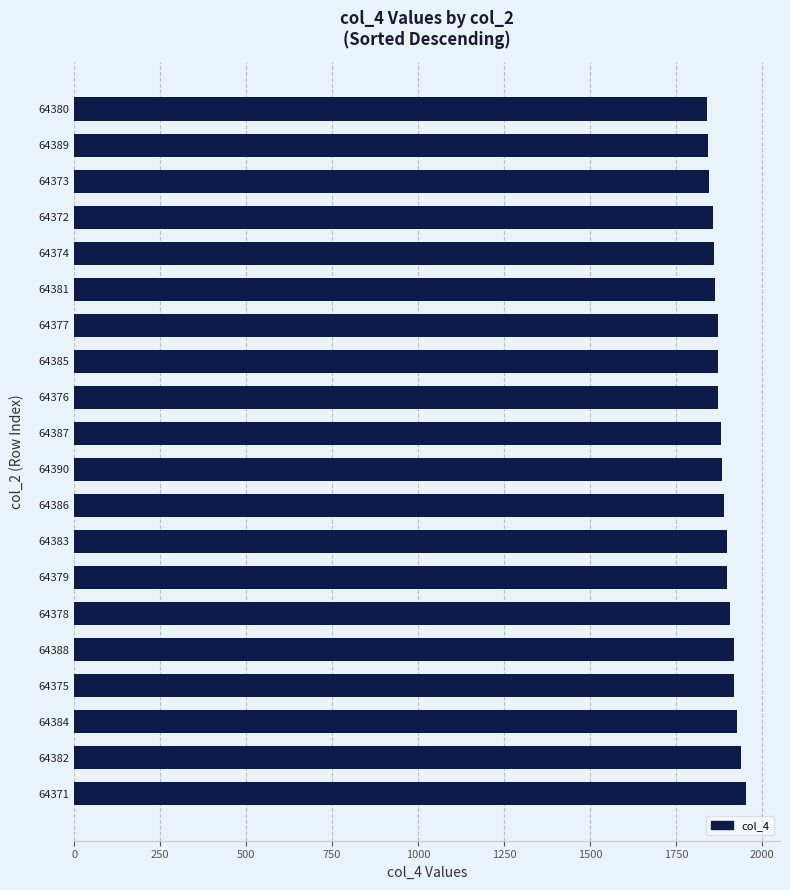

What is the difference between the second highest and second lowest values?

95